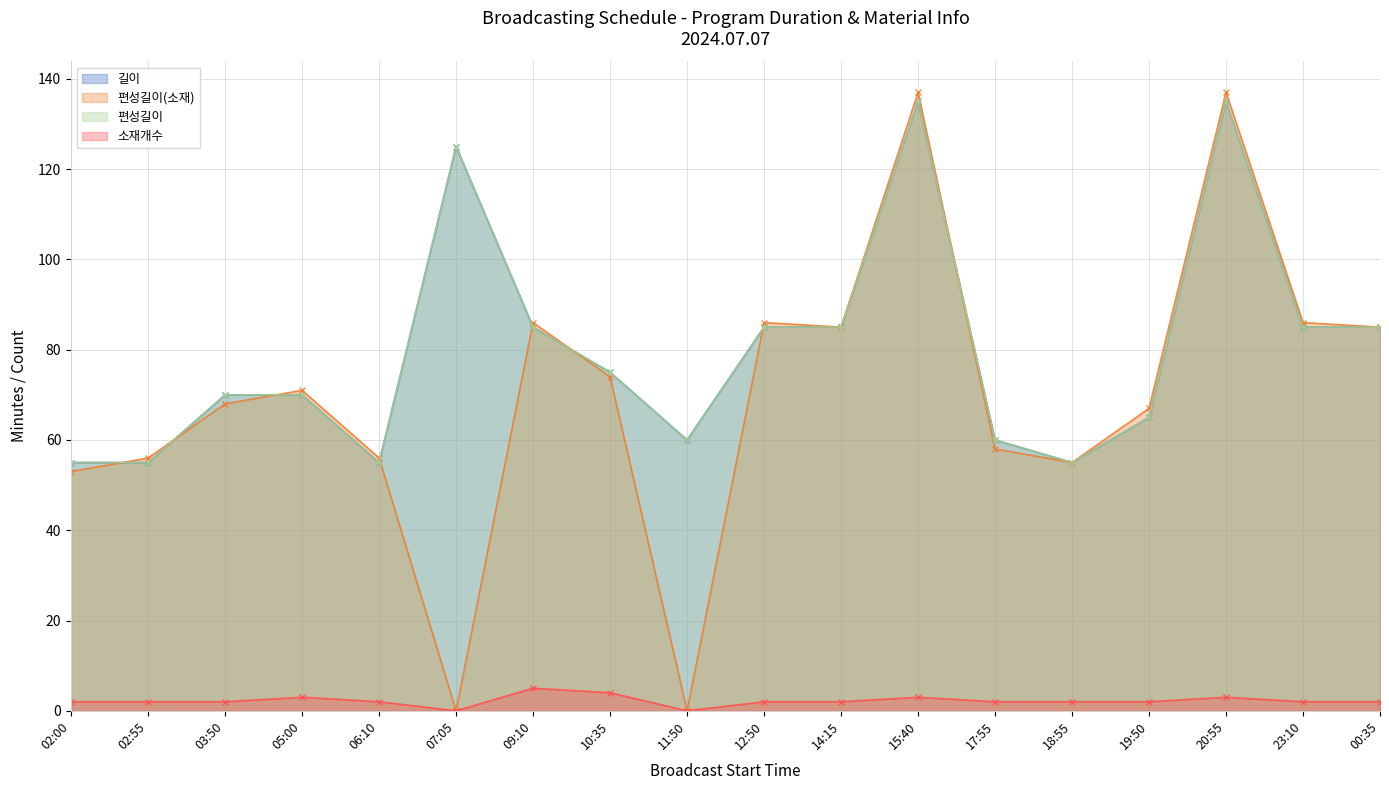

Which series has the largest range (max minus min)?

편성길이(소재)